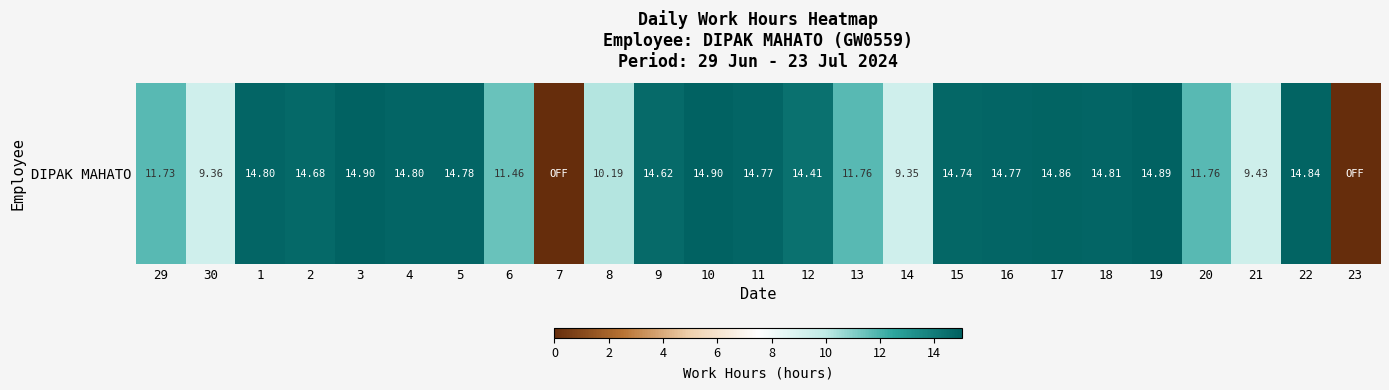

Reading left to right, what are all the values shown in this chart?

11.7	9.4	14.8	14.7	14.9	14.8	14.8	11.5	0.0	10.2	14.6	14.9	14.8	14.4	11.8	9.3	14.7	14.8	14.9	14.8	14.9	11.8	9.4	14.8	0.0